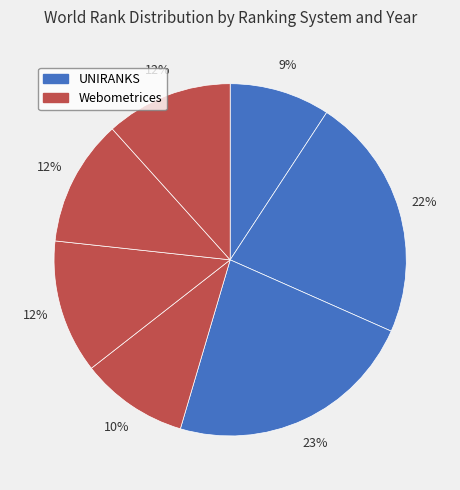

Which category has the smallest portion of the pie?

UNIRANKS 2021